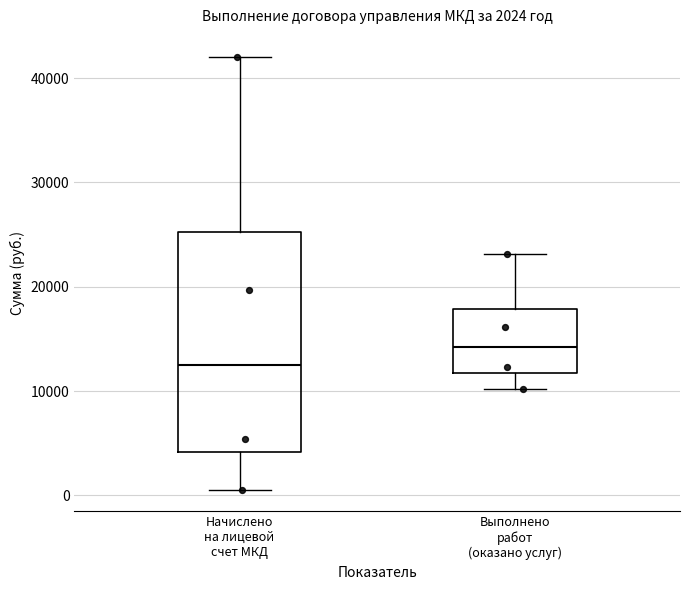

Which box has the highest median line?

Выполнено работ (оказано услуг)